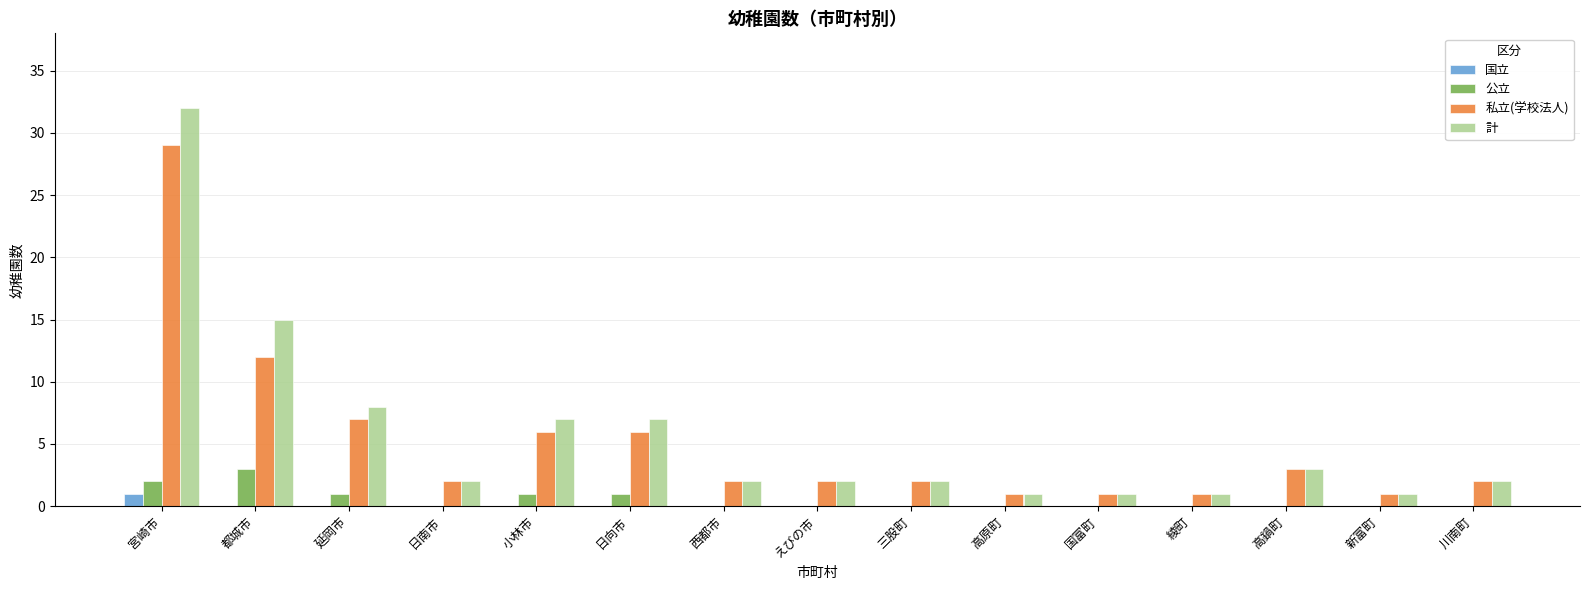

The value of 私立(学校法人) at 高鍋町 is 1. True or false?

False